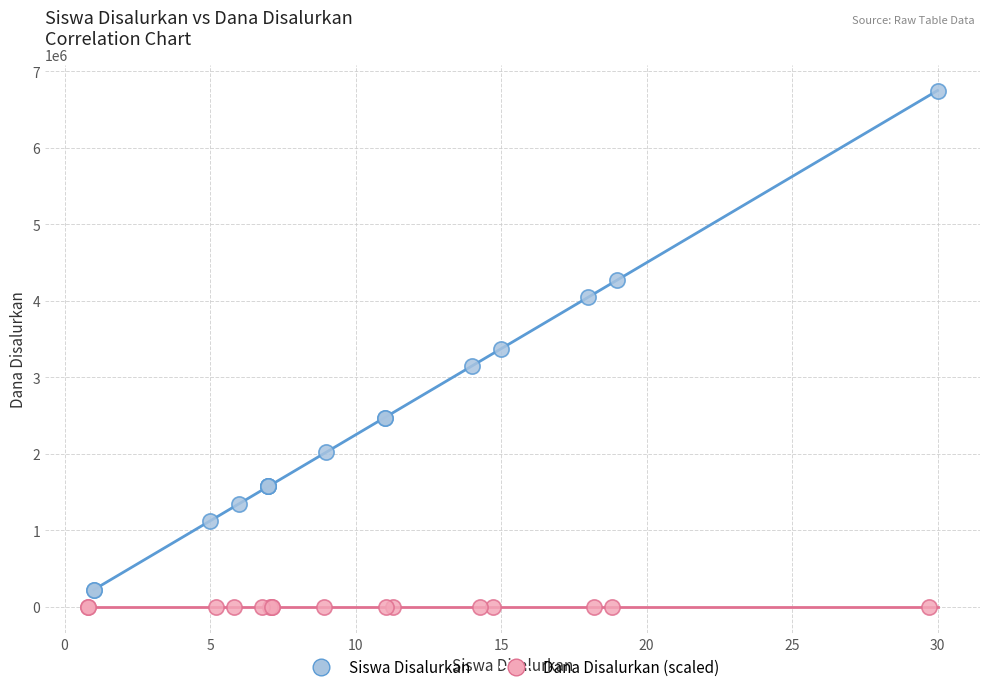

Which series has the largest Y range (max minus min)?

Siswa Disalurkan